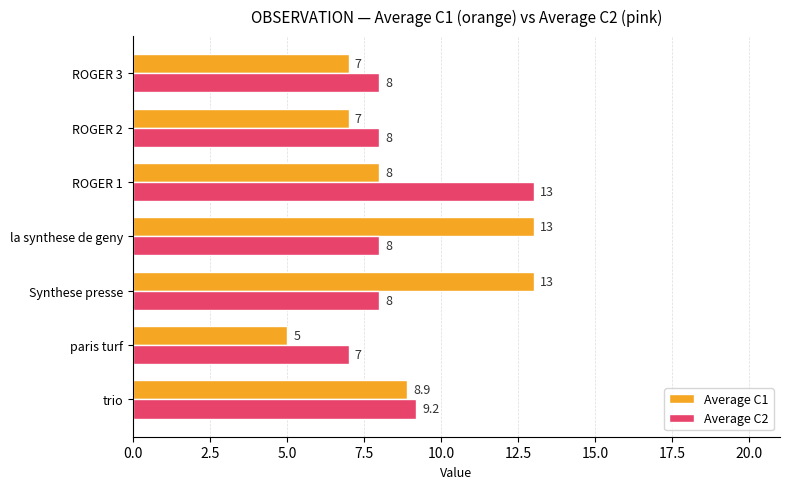

At paris turf, list the series in order from smallest to largest.

Average C1, Average C2